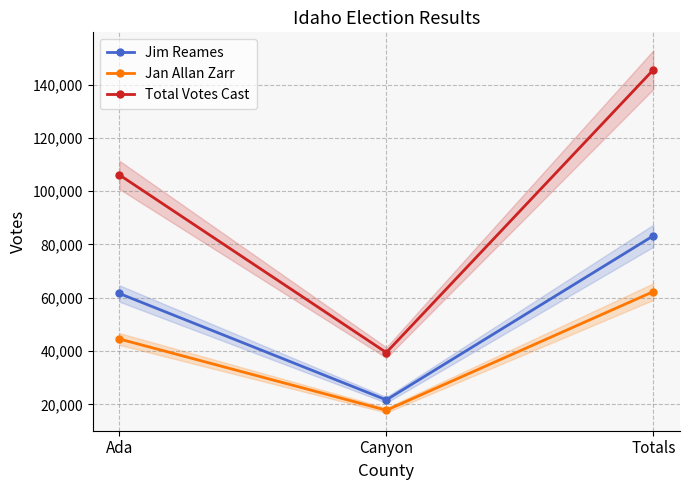

Reading right to left, extract all data points from this chart.

Jim Reames: 83248	21653	61595
Jan Allan Zarr: 62294	17773	44521
Total Votes Cast: 145542	39426	106116